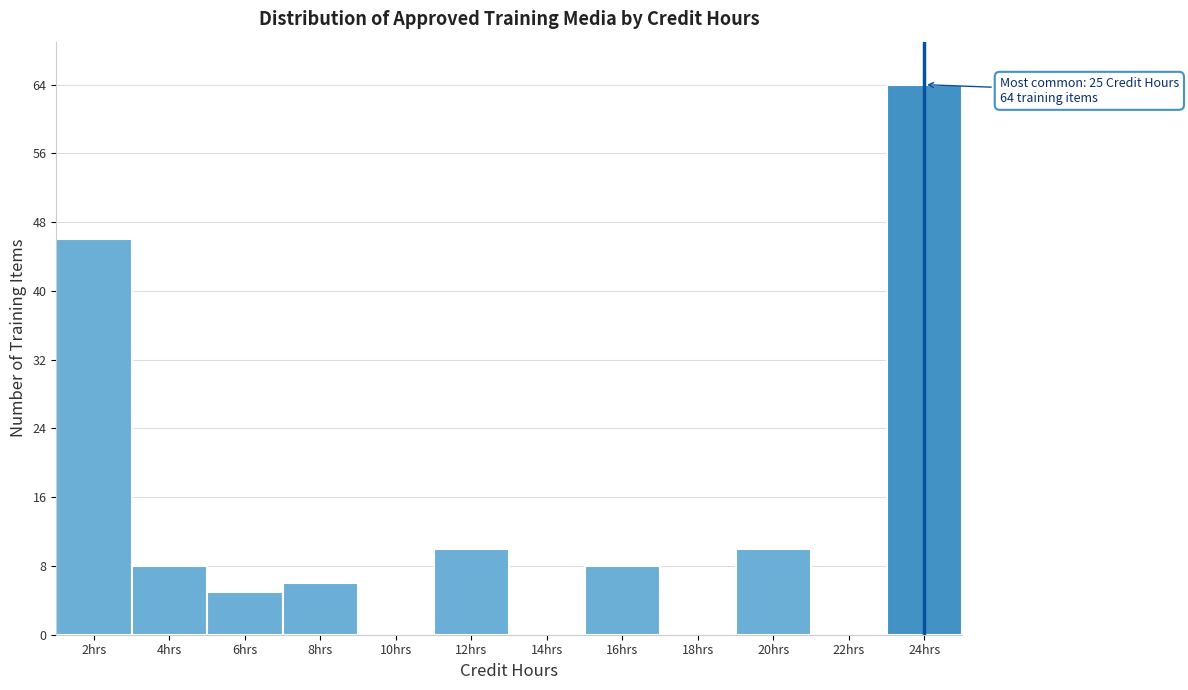

Reading right to left, what are all the values shown in this chart?

24hrs=64	22hrs=0	20hrs=10	18hrs=0	16hrs=8	14hrs=0	12hrs=10	10hrs=0	8hrs=6	6hrs=5	4hrs=8	2hrs=46